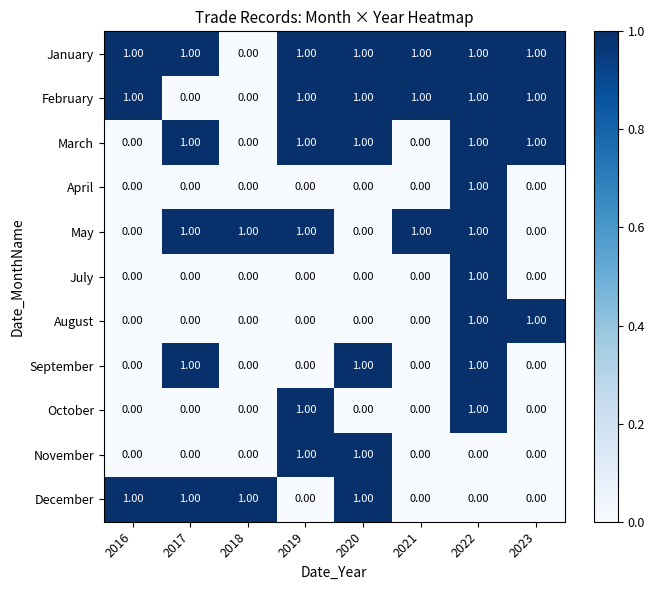

At how many categories does at least one series exceed 0?

8